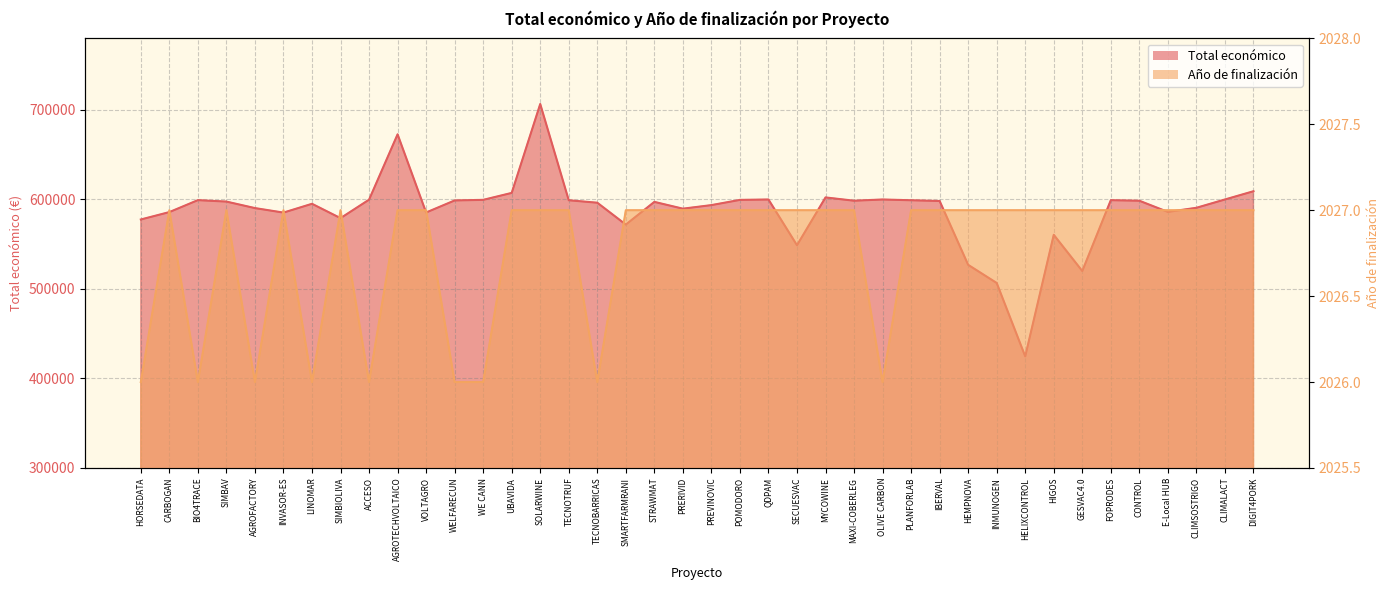

Reading left to right, extract all data points from this chart.

Total económico: 577638	585914	599262	597651	590382	585346	595173	579152	599779	672807	585460	598909	599584	607342	706697	599131	596384	571965	597320	589731	593715	599540	599986	548889	602295	598609	599992	599134	598303	526962	506703	424720	560529	520062	599211	598597	586120	590712	600000	609206
Año de finalización: 2026	2027	2026	2027	2026	2027	2026	2027	2026	2027	2027	2026	2026	2027	2027	2027	2026	2027	2027	2027	2027	2027	2027	2027	2027	2027	2026	2027	2027	2027	2027	2027	2027	2027	2027	2027	2027	2027	2027	2027